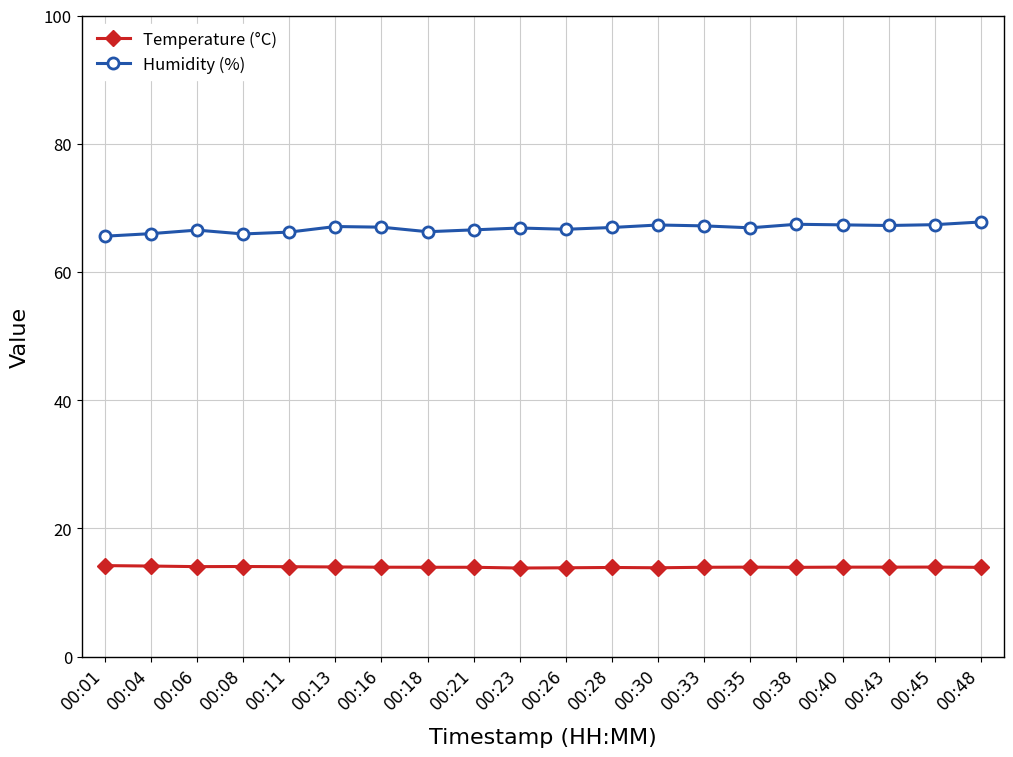

At how many categories does at least one series exceed 64?

20